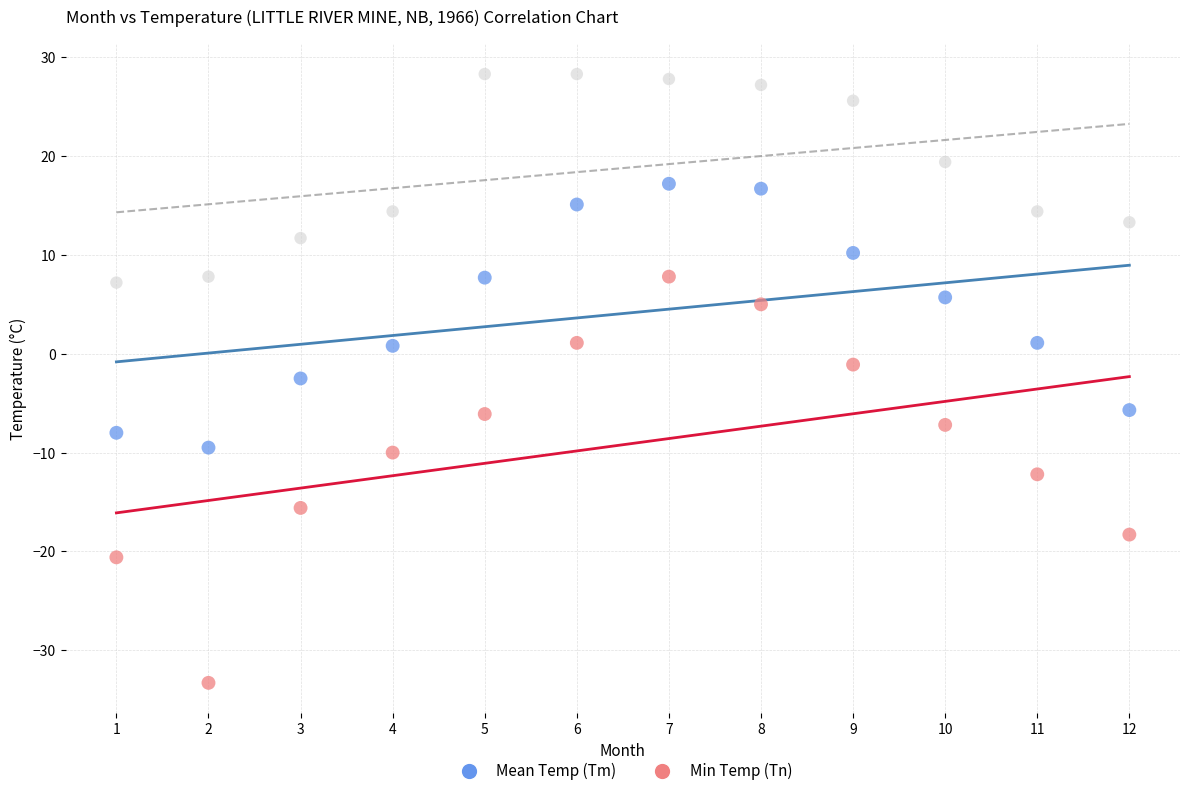

Across all data points, what is the range of Y values (max minus min)?

61.6